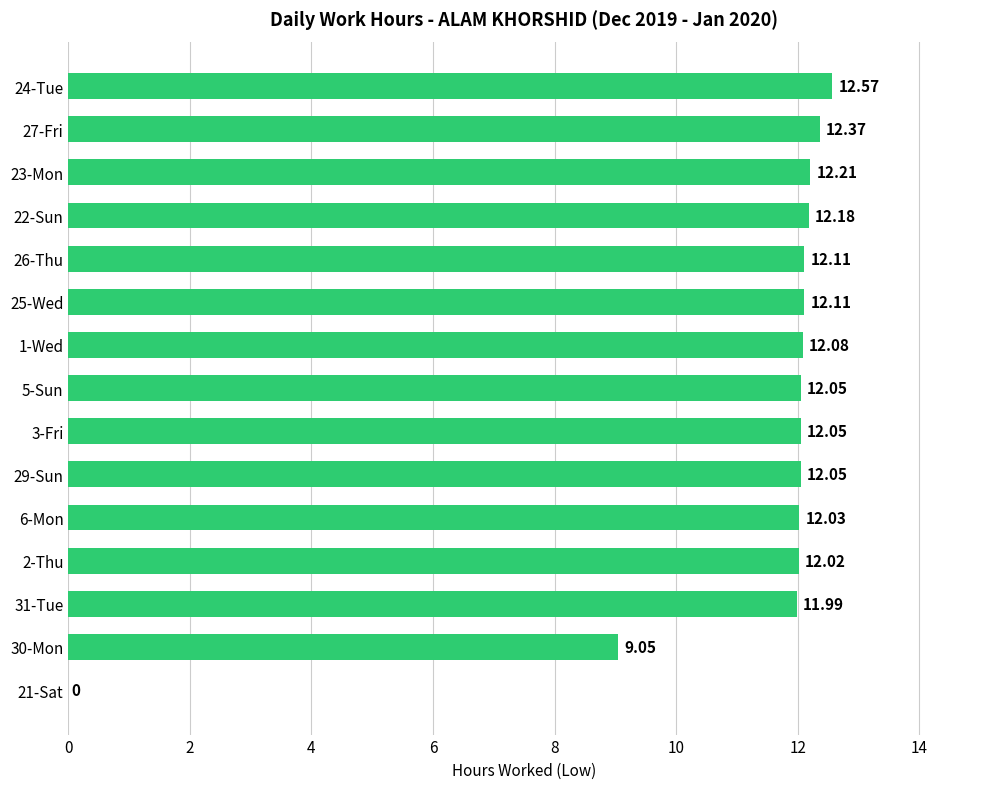

What is the sum of all values?

166.9